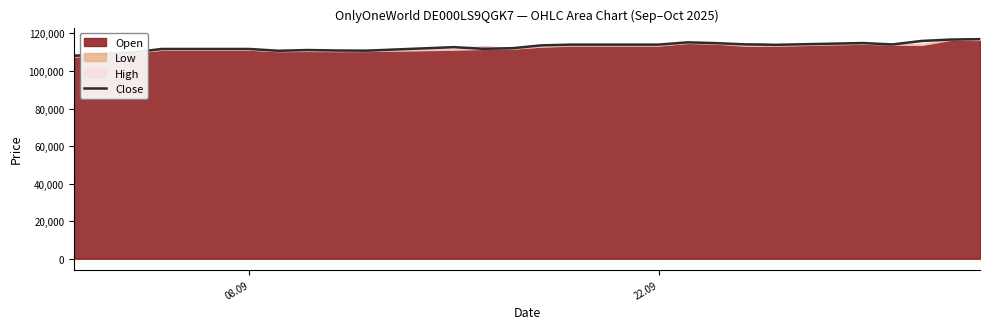

Reading left to right, transcribe all the data shown in this chart.

108015	109110	109860	111702	111702	110737	111141	110893	110801	112676	111781	112115	113637	114022	114022	115232	114795	114116	113918	114855	114097	115977	116710	116932